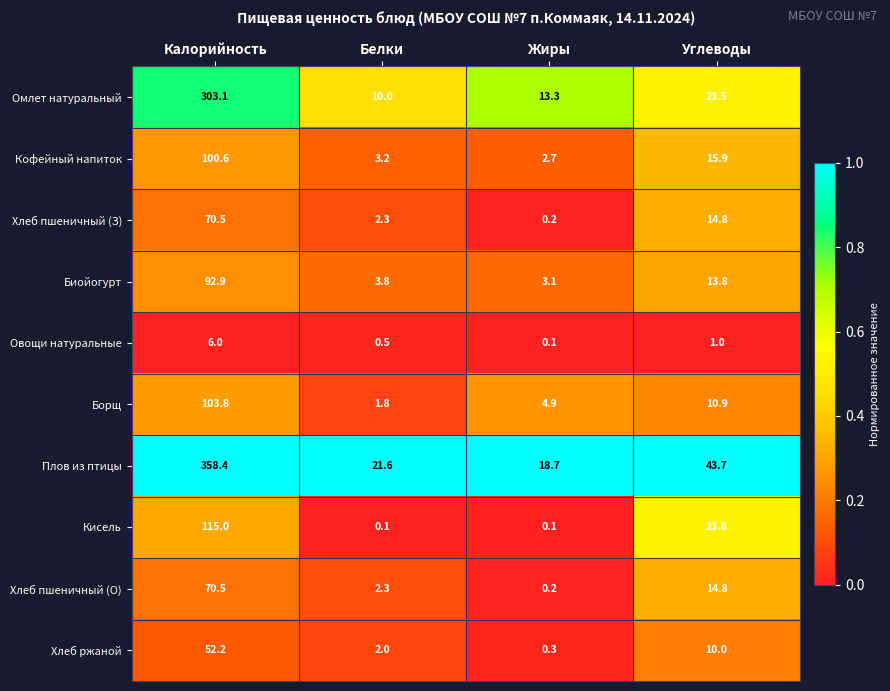

At how many categories does at least one series exceed 0?

4